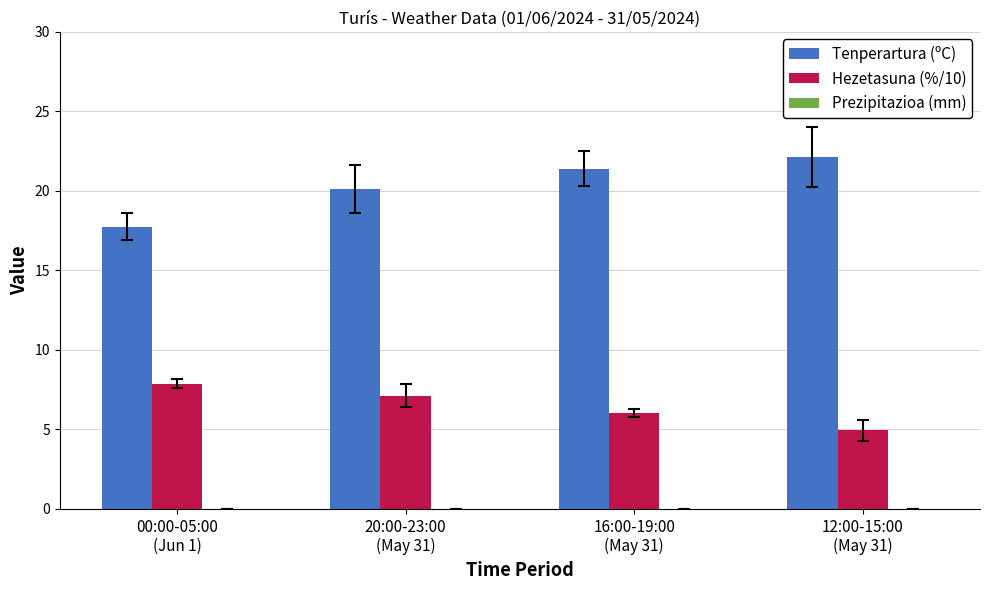

Which category has the highest value across all series?

12:00-15:00
(May 31)